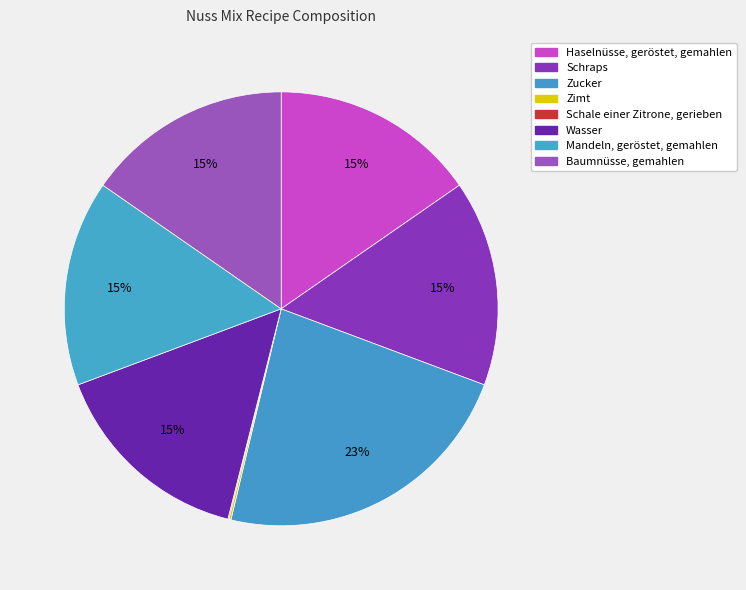

To the nearest percent, what percentage of the pie is Mandeln, geröstet, gemahlen?

15%